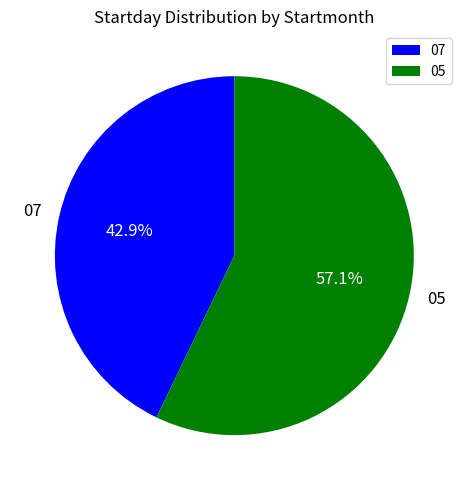

What percentage is NOT represented by 05?

42.9%